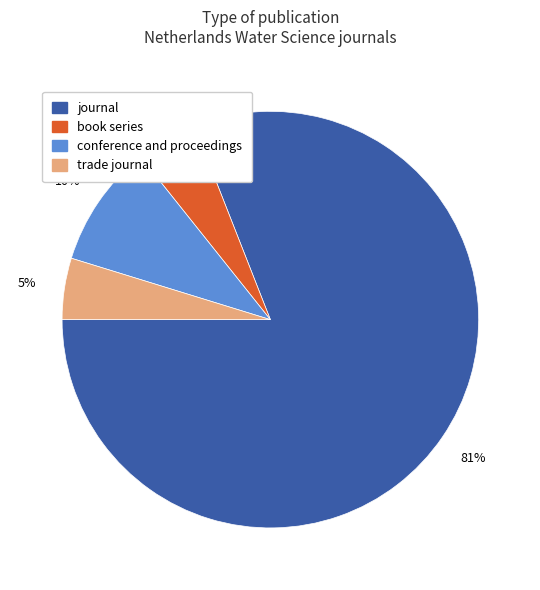

Count the number of slices in the pie.

4